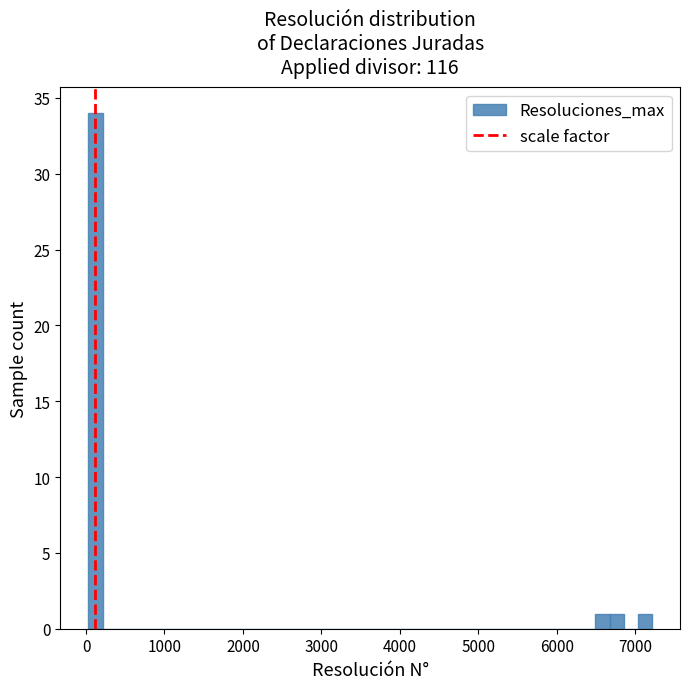

Around what value on the x-axis is the tallest bar? Give the approximate position of its centre, as read against the axis.

100